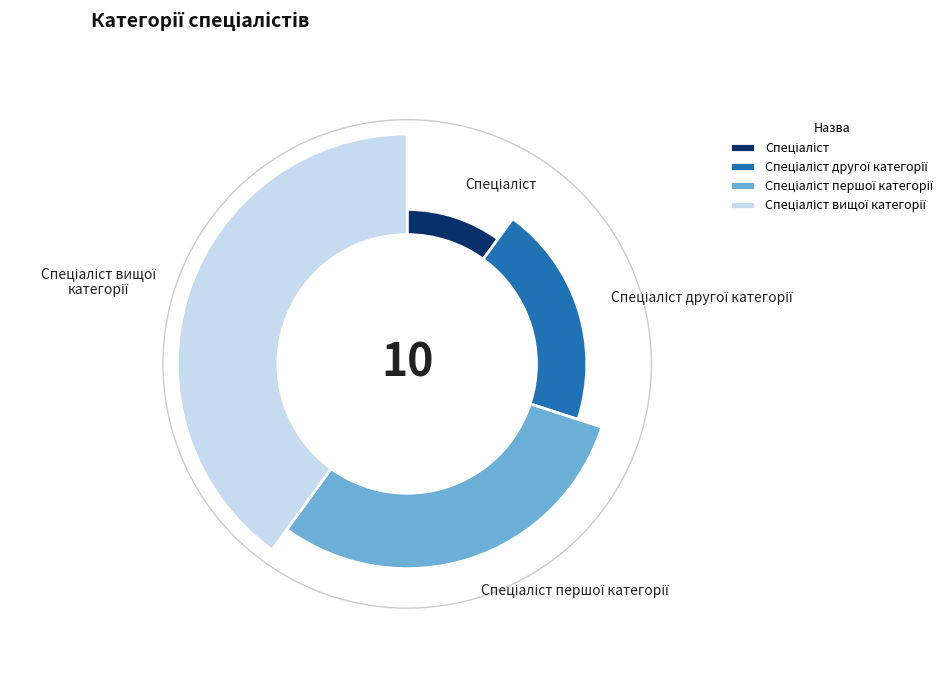

What percentage is the Спеціаліст першої категорії slice, to the nearest percent?

30%